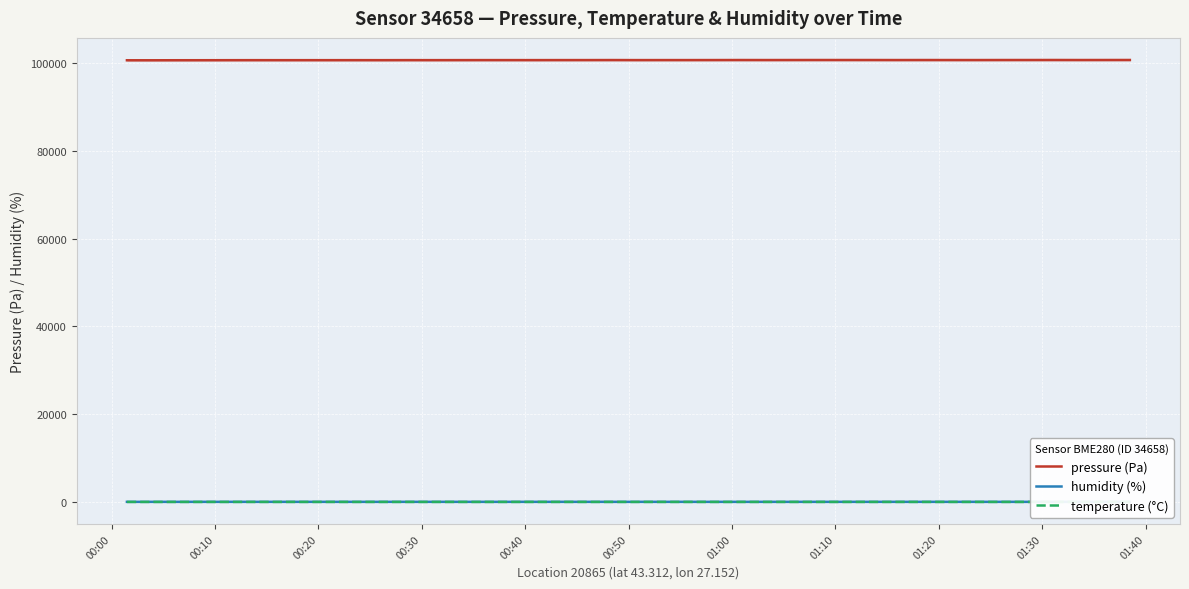

True or false: humidity (%) and pressure (Pa) cross at least once.

False